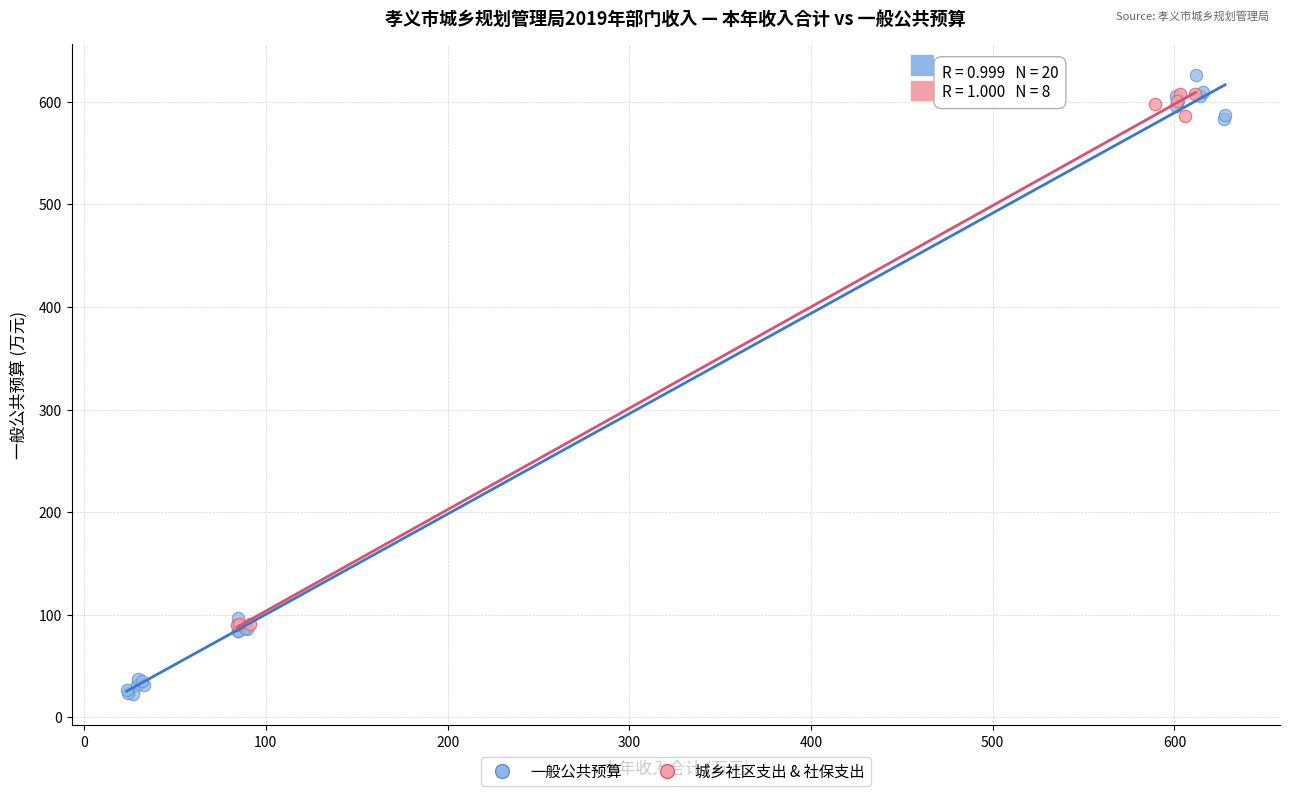

Which series has the largest Y range (max minus min)?

一般公共预算